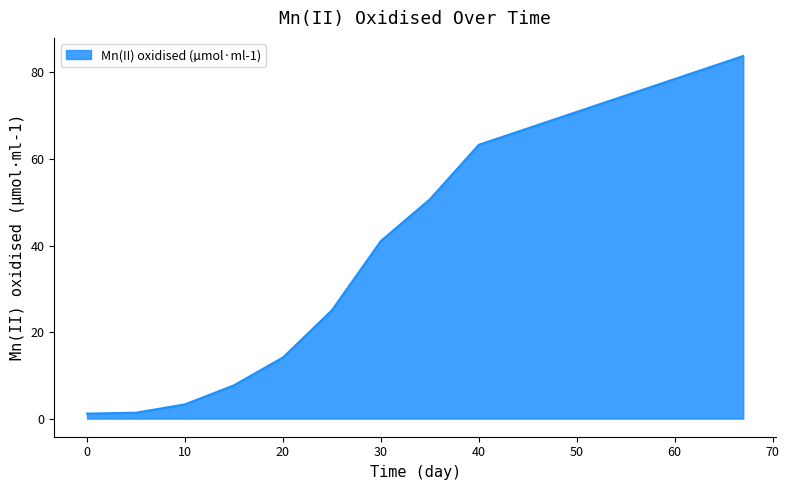

What is the difference between the maximum and minimum values?

82.6